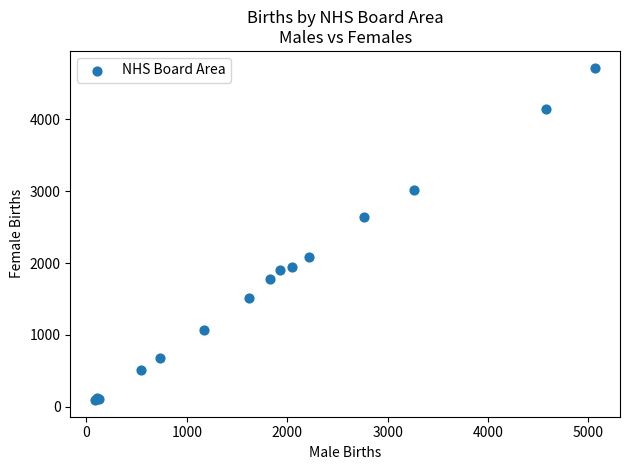

What Y value in the scatter plot is closest to 2406?

2636